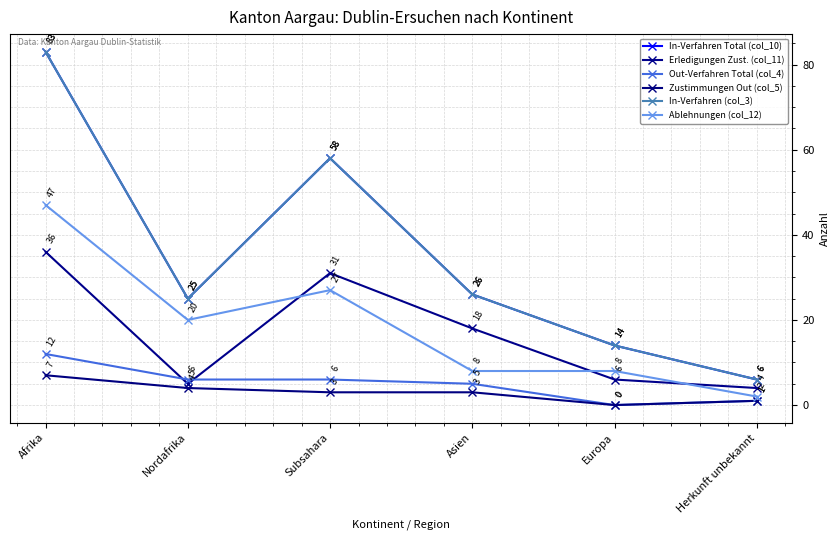

What is the approximate value of In-Verfahren (col_3) at Asien, to the nearest 5?

25